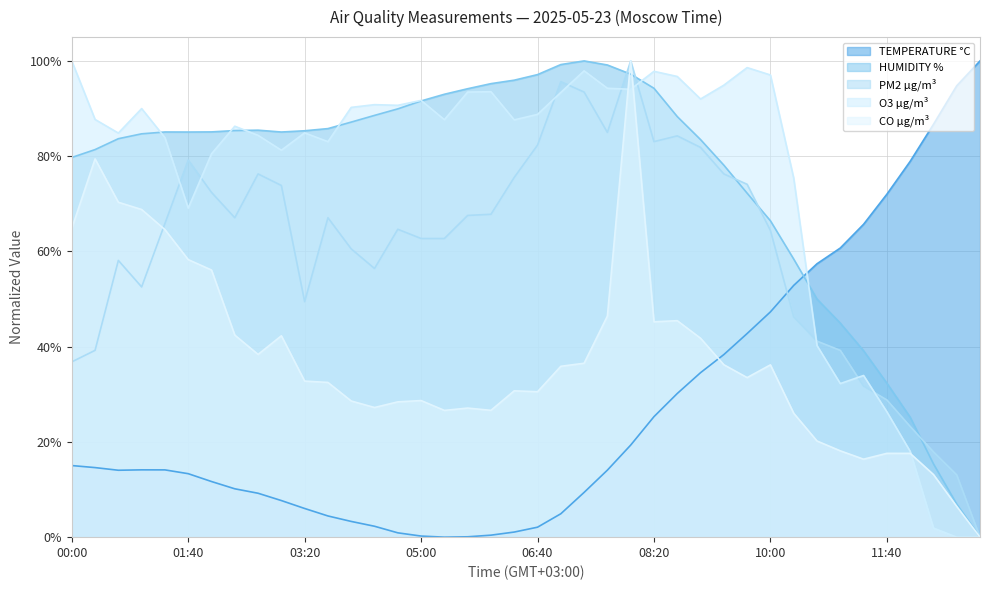

At which category does the chart reach its minimum across all series?

05:20